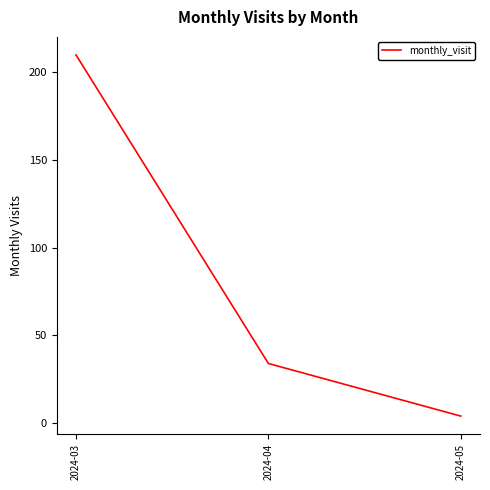

Reading left to right, extract all data points from this chart.

2024-03=210	2024-04=34	2024-05=4